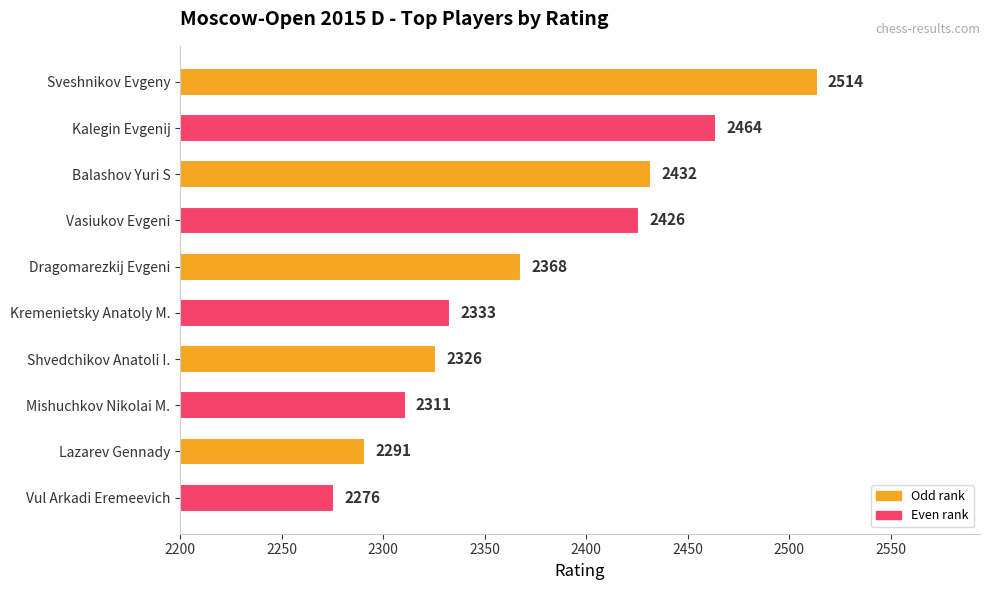

What is the difference between the maximum and minimum values?

238